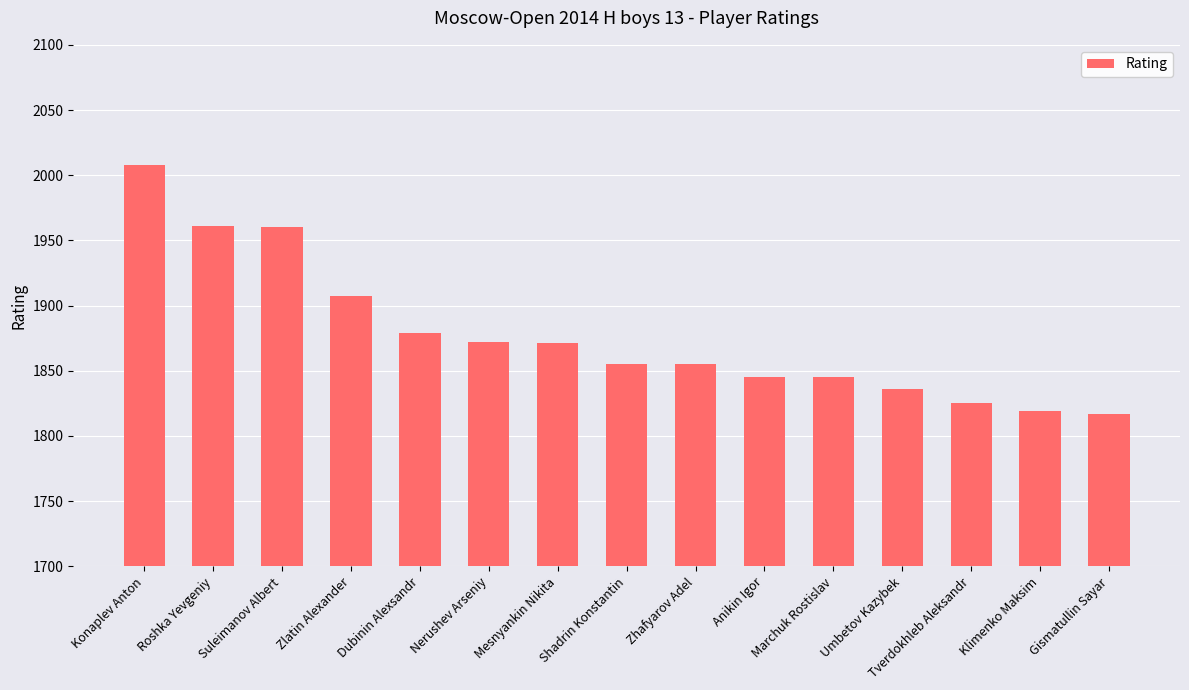

The chart shows a value of 1072 at Gismatullin Sayar. True or false?

False